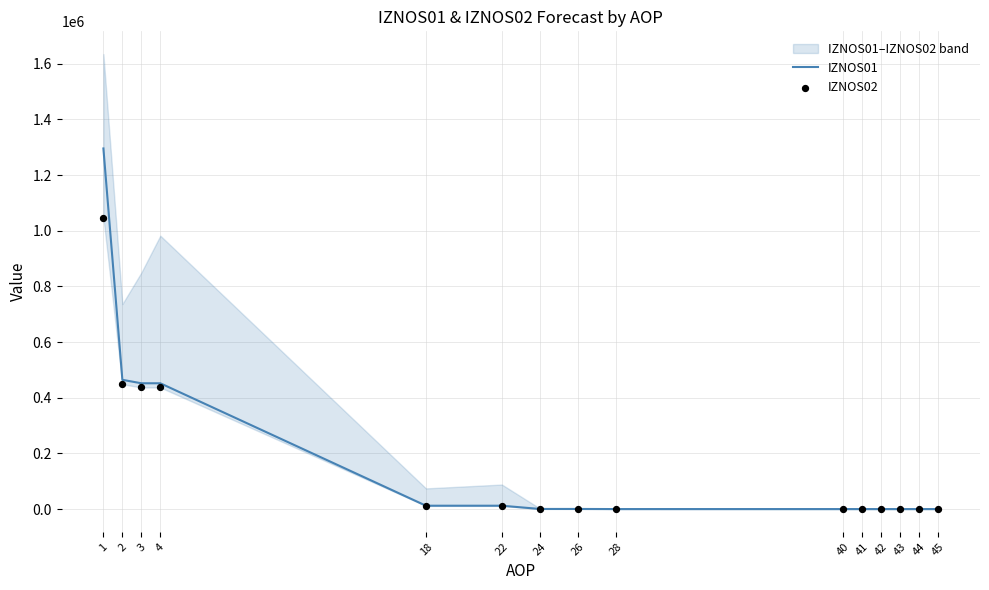

What are all the series names shown in the legend?

IZNOS01, IZNOS02